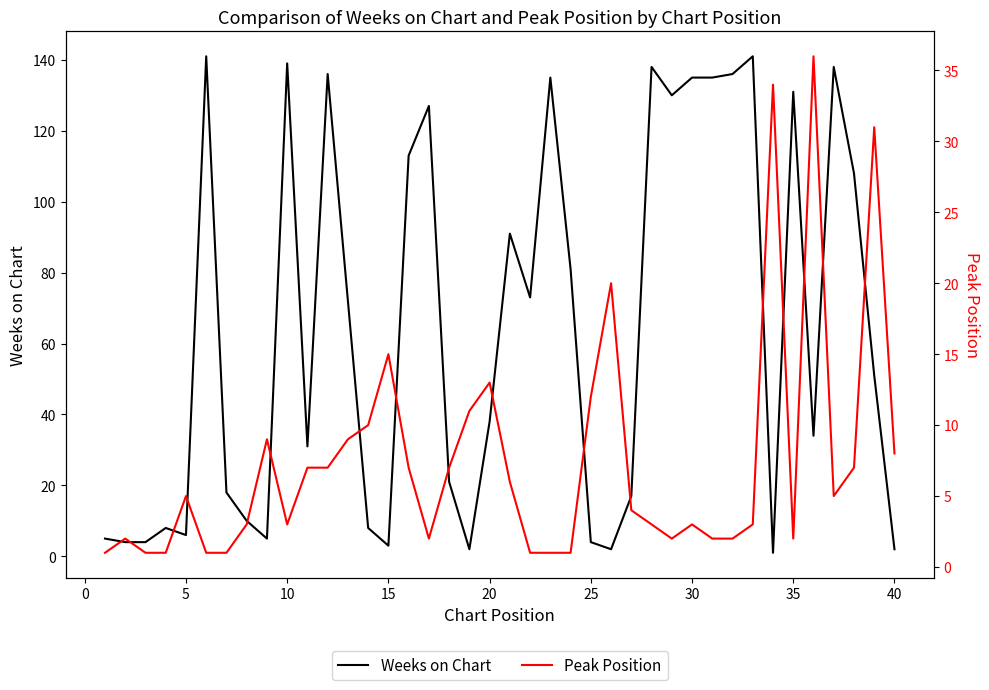

Rank the series by their maximum value, from highest to lowest.

Weeks on Chart, Peak Position